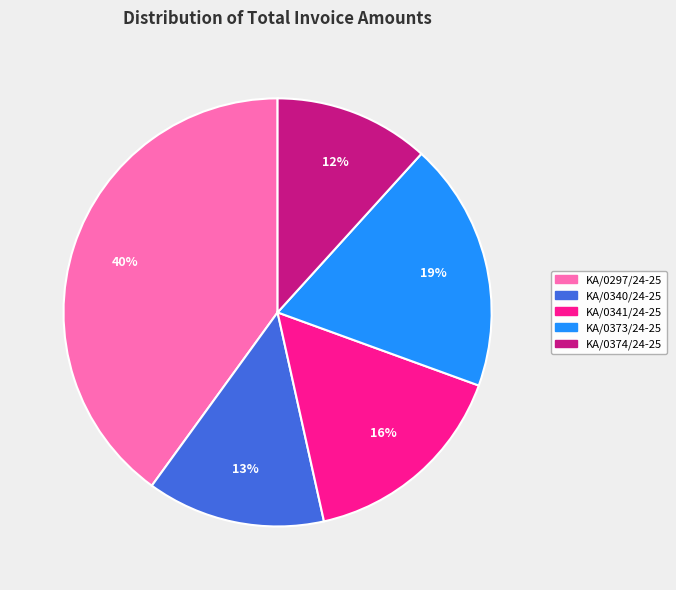

How many slices are in this pie chart?

5